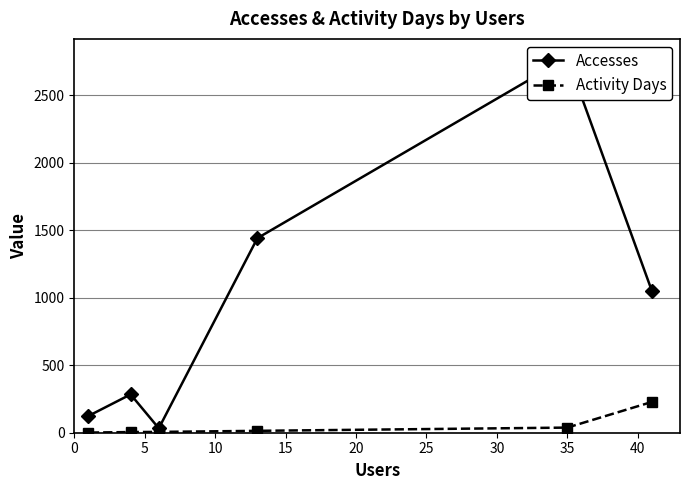

Which series has the widest spread of values?

Accesses